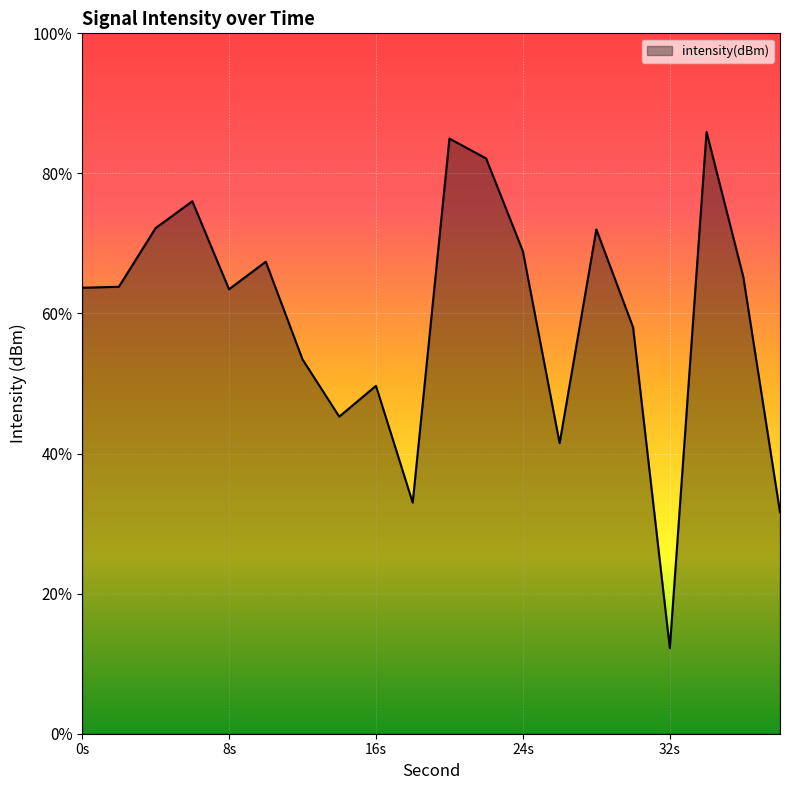

List the labels in order of value, largest first.

34, 20, 22, 6, 4, 28, 24, 10, 36, 2, 0, 8, 30, 12, 16, 14, 26, 18, 38, 32